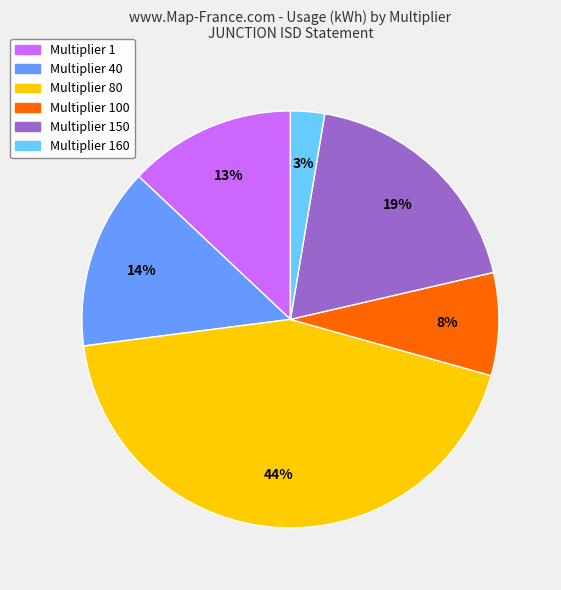

Is there a majority slice in this chart?

No